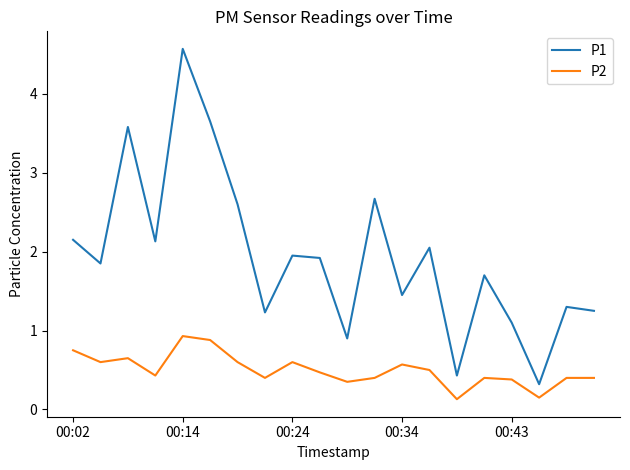

List the series in order of their overall mean, highest first.

P1, P2